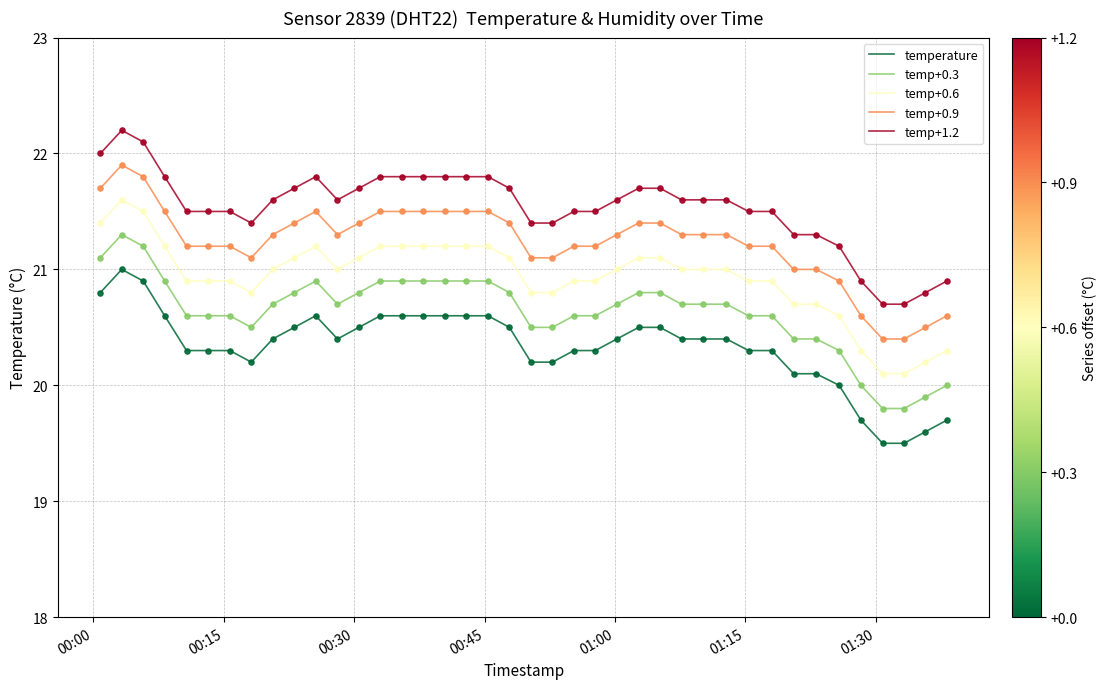

What are all the series names shown in the legend?

temperature, temp+0.3, temp+0.6, temp+0.9, temp+1.2